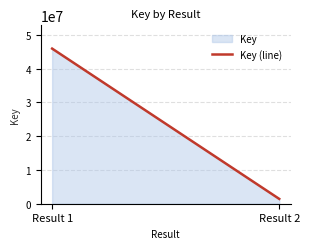

Which category has the highest value across all series?

Result 1